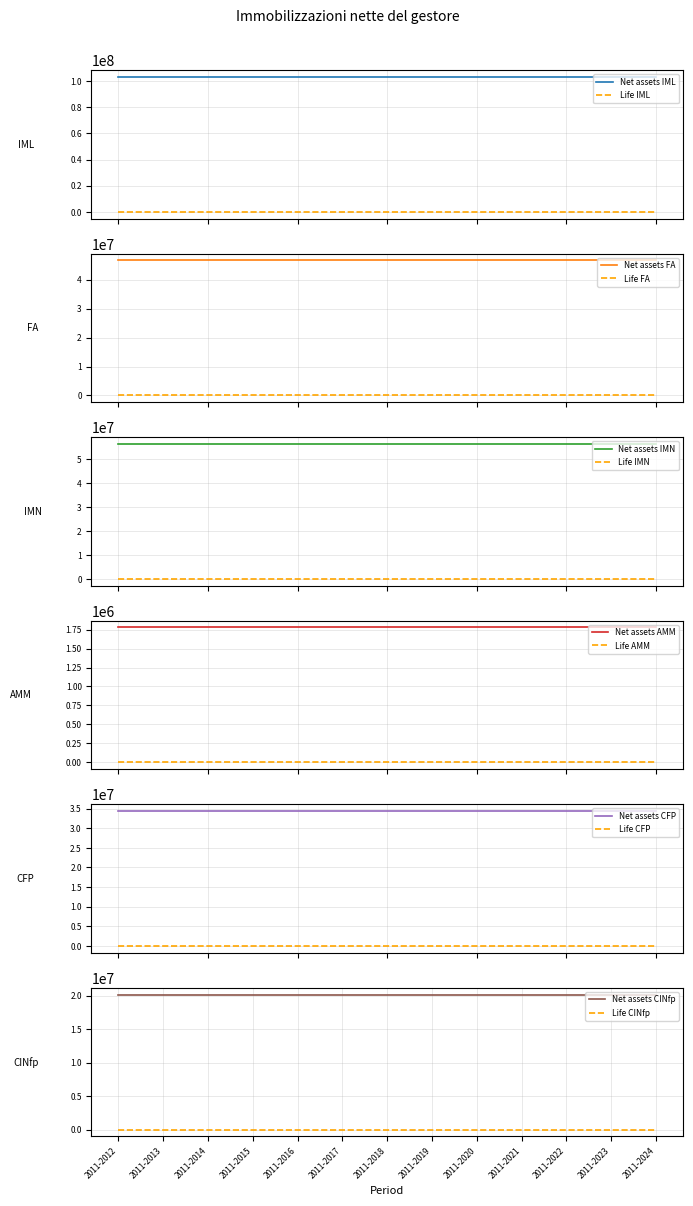

True or false: CFP has a value of 34384229.3 at 2011-2020.

True